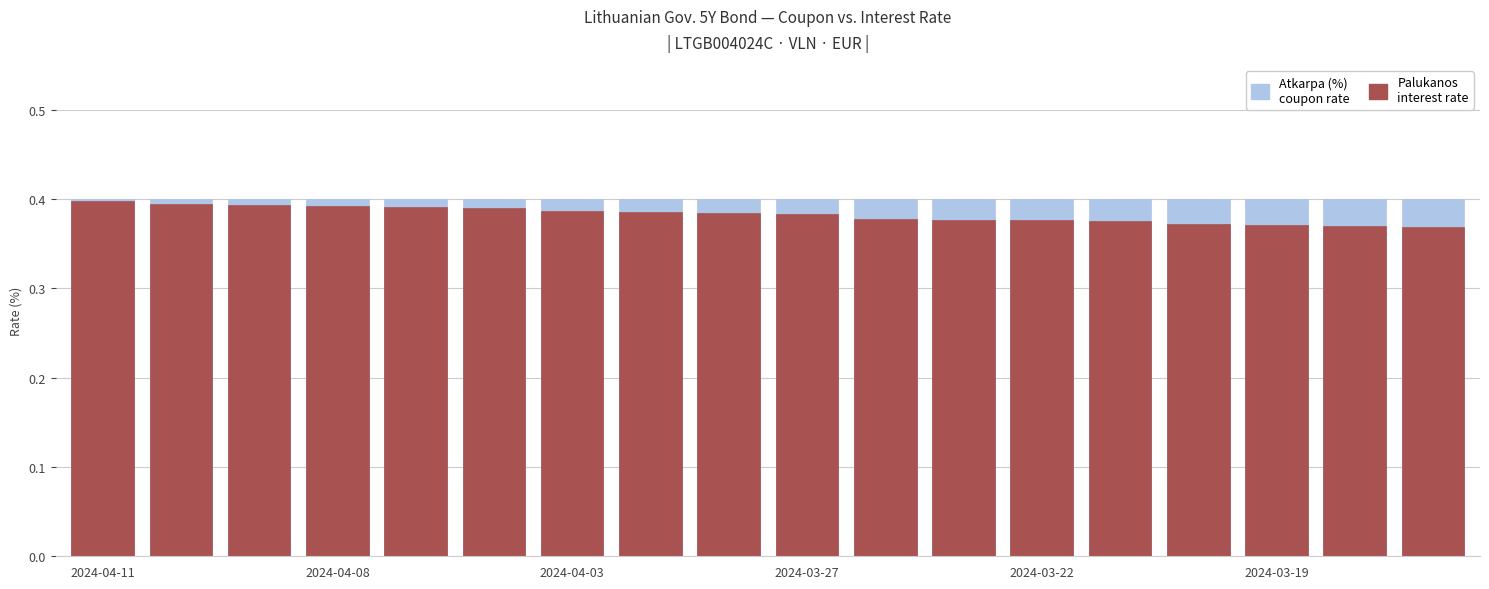

Reading left to right, what are all the values shown in this chart?

Atkarpa (%): 0.4	0.4	0.4	0.4	0.4	0.4	0.4	0.4	0.4	0.4	0.4	0.4	0.4	0.4	0.4	0.4	0.4	0.4
Palukanos: 0.4	0.4	0.4	0.4	0.4	0.4	0.4	0.4	0.4	0.4	0.4	0.4	0.4	0.4	0.4	0.4	0.4	0.4